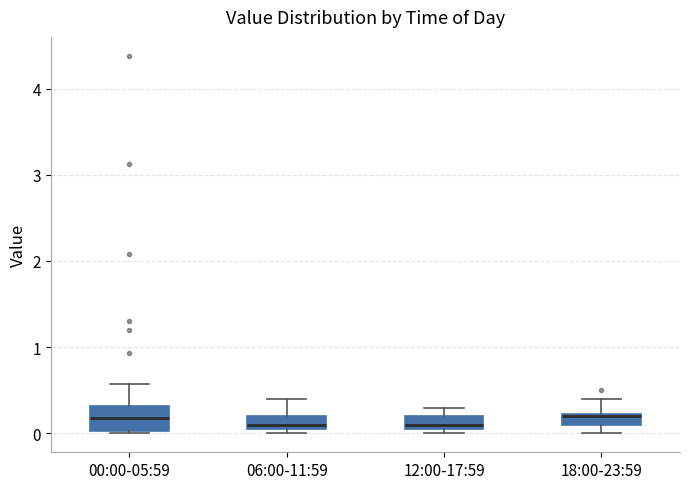

Where is the lower edge of the box for 12:00-17:59 on the y-axis? The values are not printed on the chart, so give them approximately, as read against the axis.

0.1